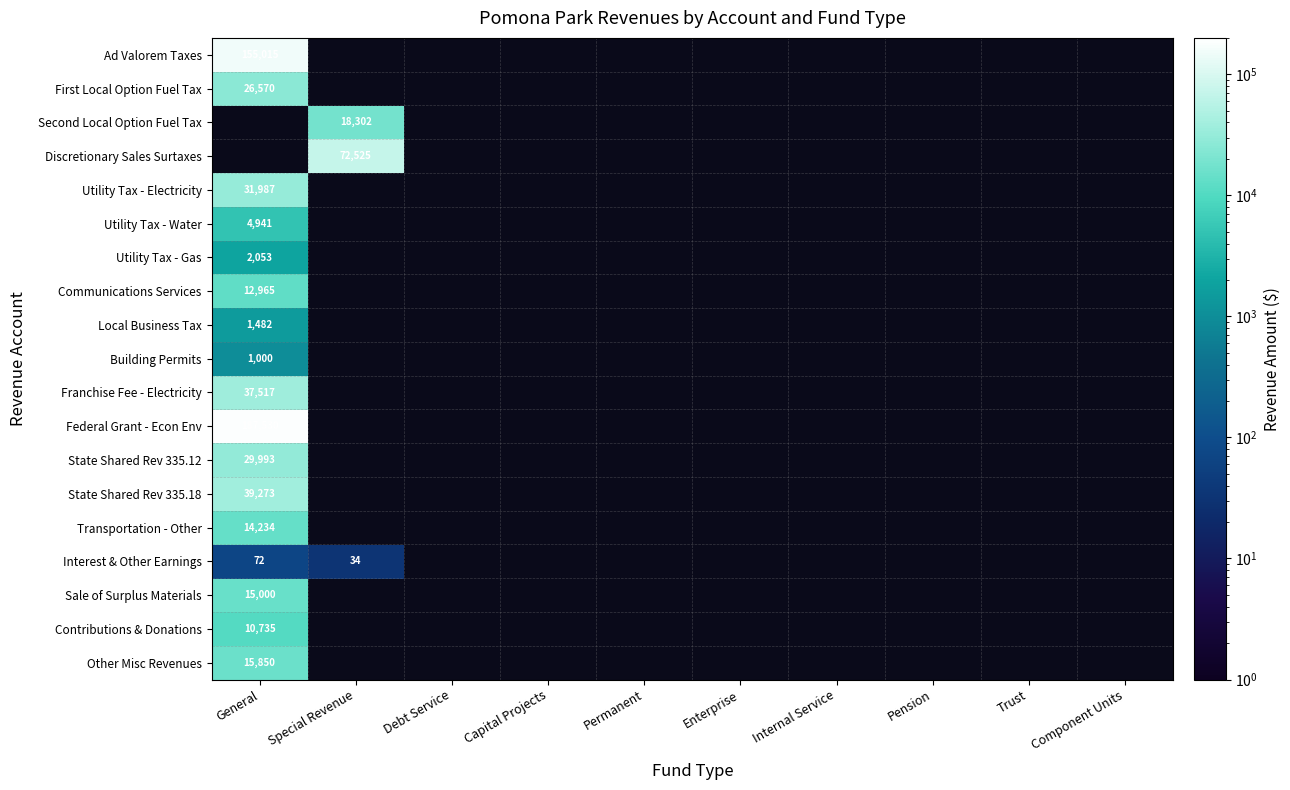

Is it true that State Shared Rev 335.18 equals 39273 at General?

True